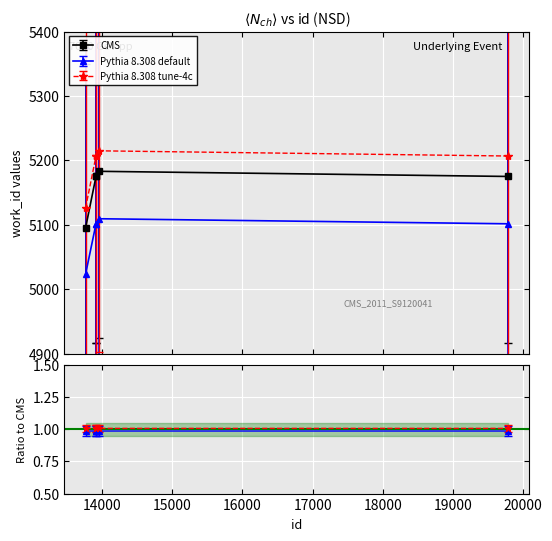

True or false: the data has more than 0 interior local peaks.

True